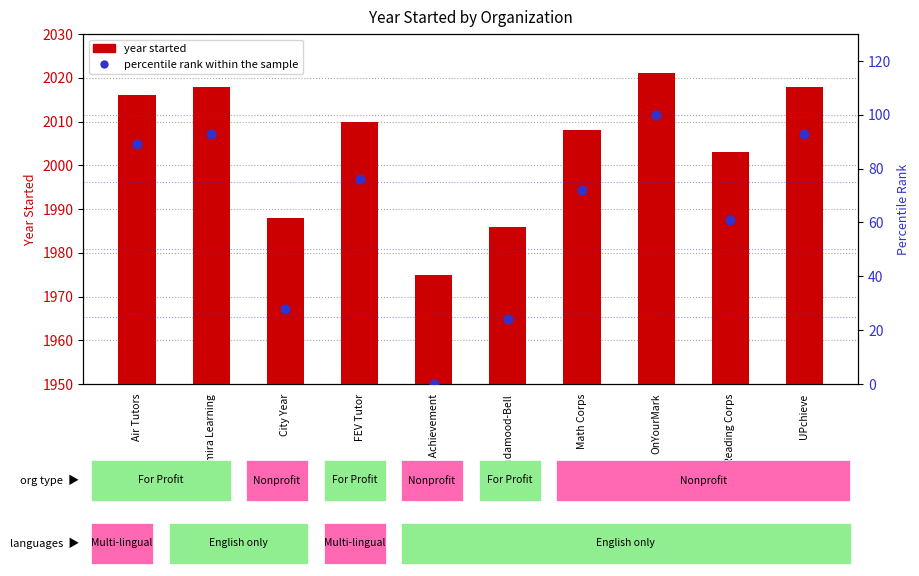

At which category is the sum across all series the highest?

OnYourMark